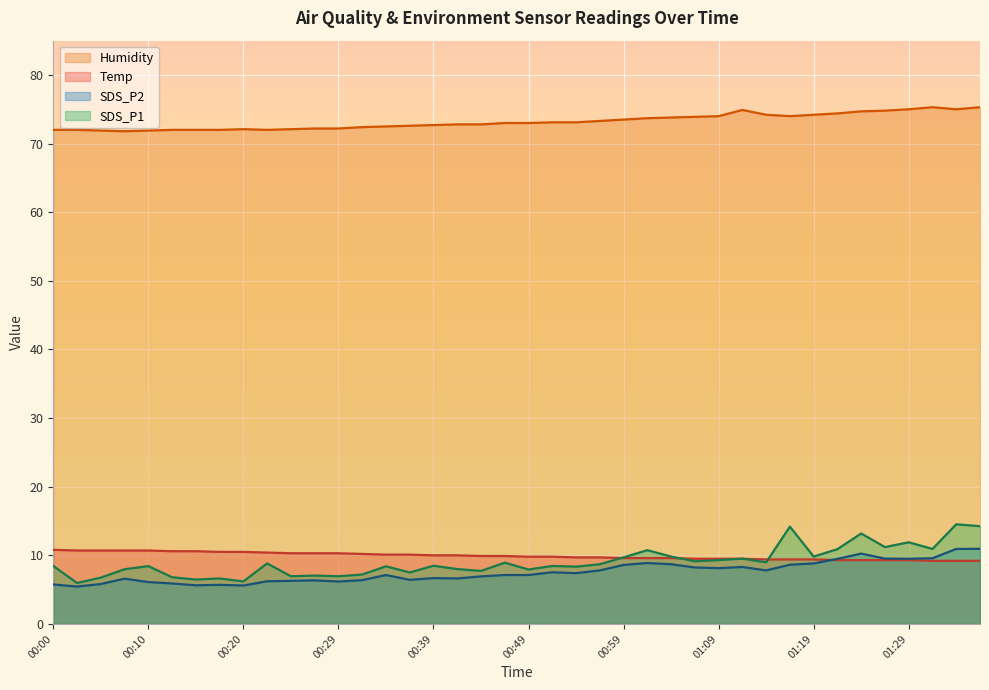

True or false: Temp and SDS_P2 intersect in this chart.

True